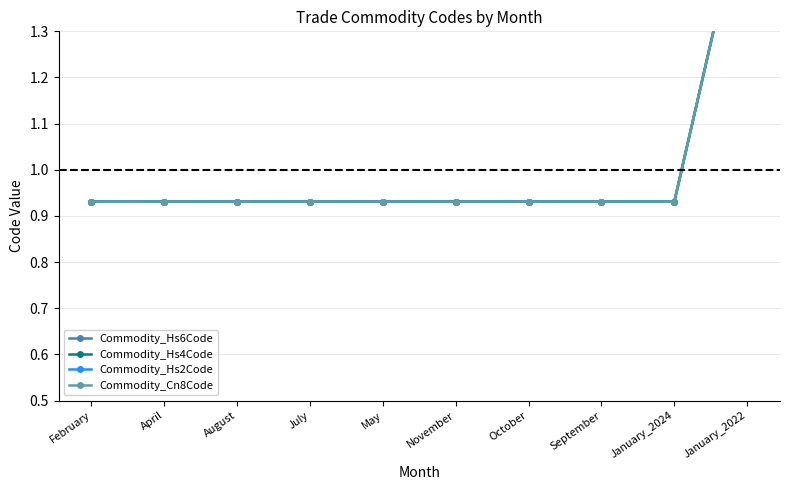

Which category has the highest value in the Commodity_Hs4Code series?

January_2022